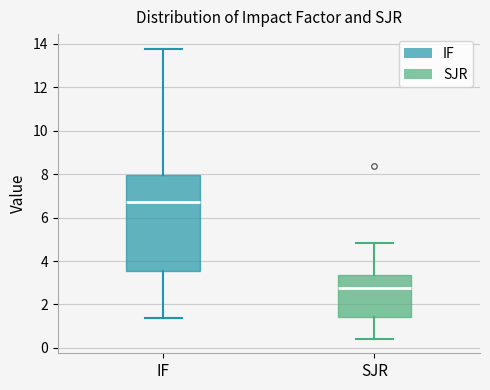

Where does the upper whisker of the box for SJR end on the y-axis? The values are not printed on the chart, so give them approximately, as read against the axis.

4.8